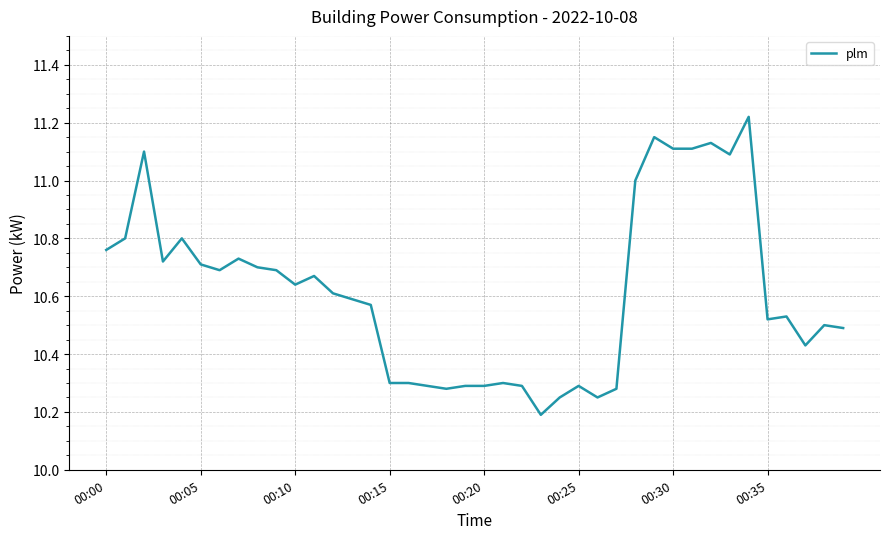

What is the label of the 22nd point from the left?

21